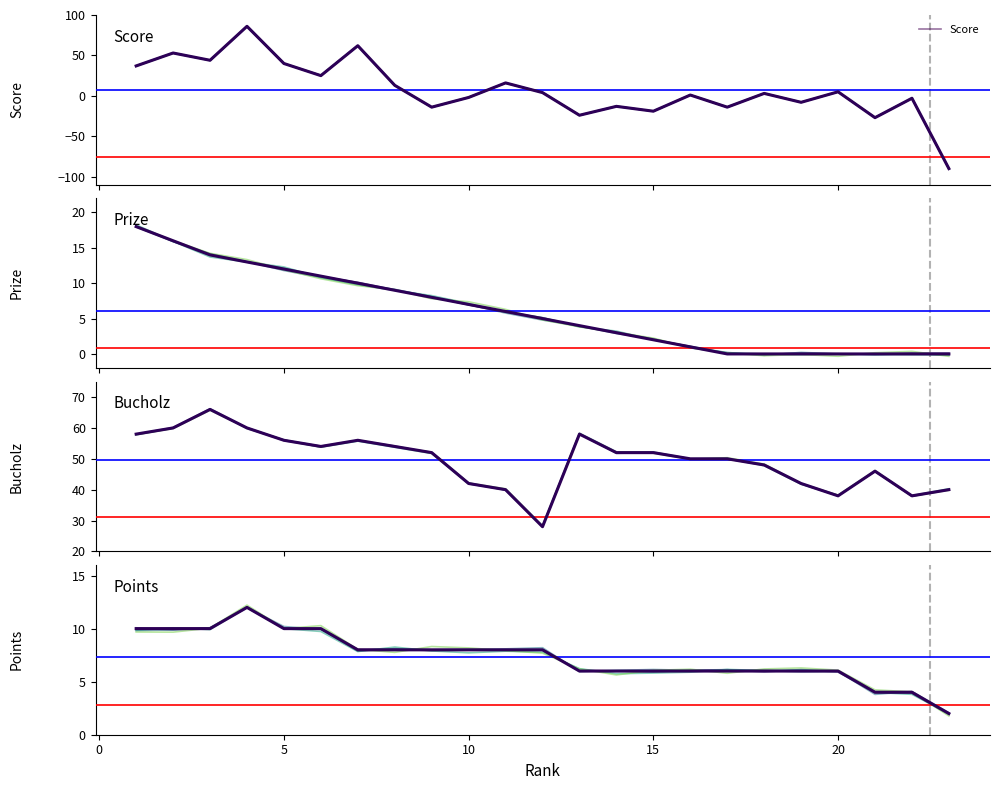

At which label does Points reach its peak?

4